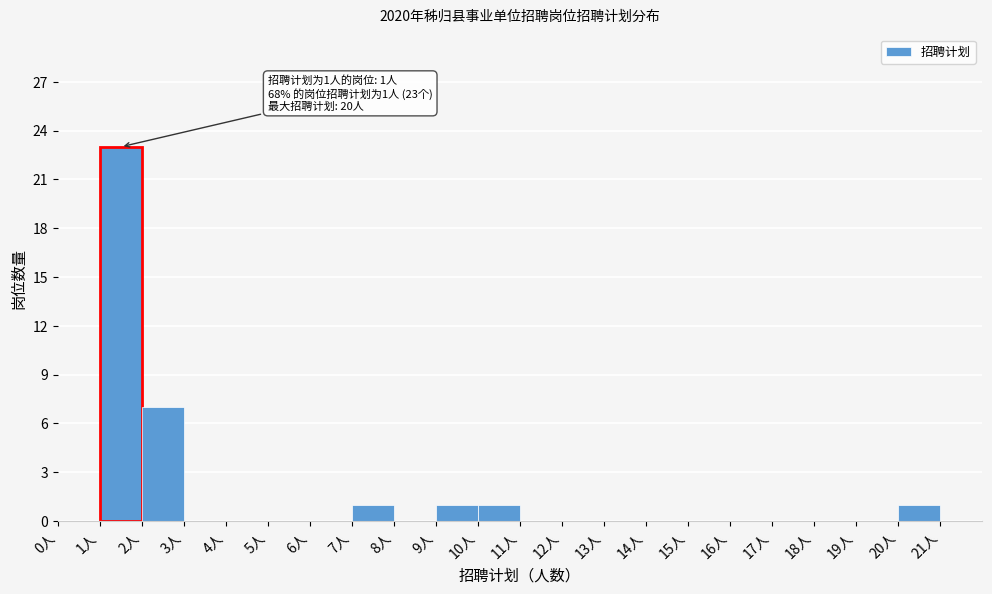

Over which range of the x-axis is the bar tallest?

1 to 2